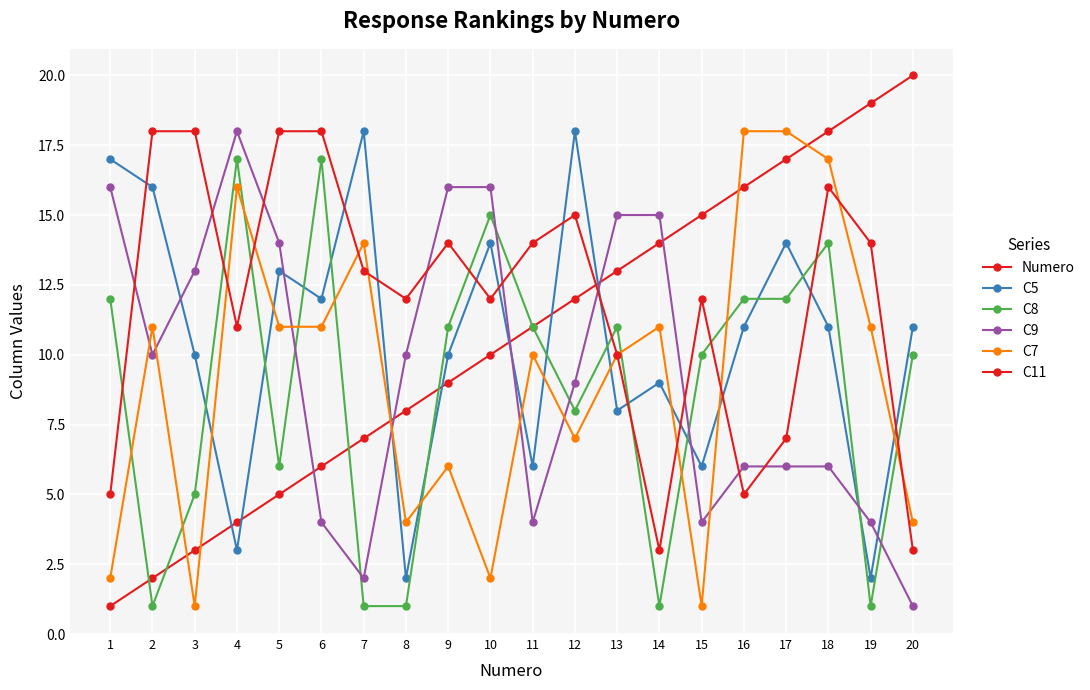

At which label is C7 closest to 9?

11